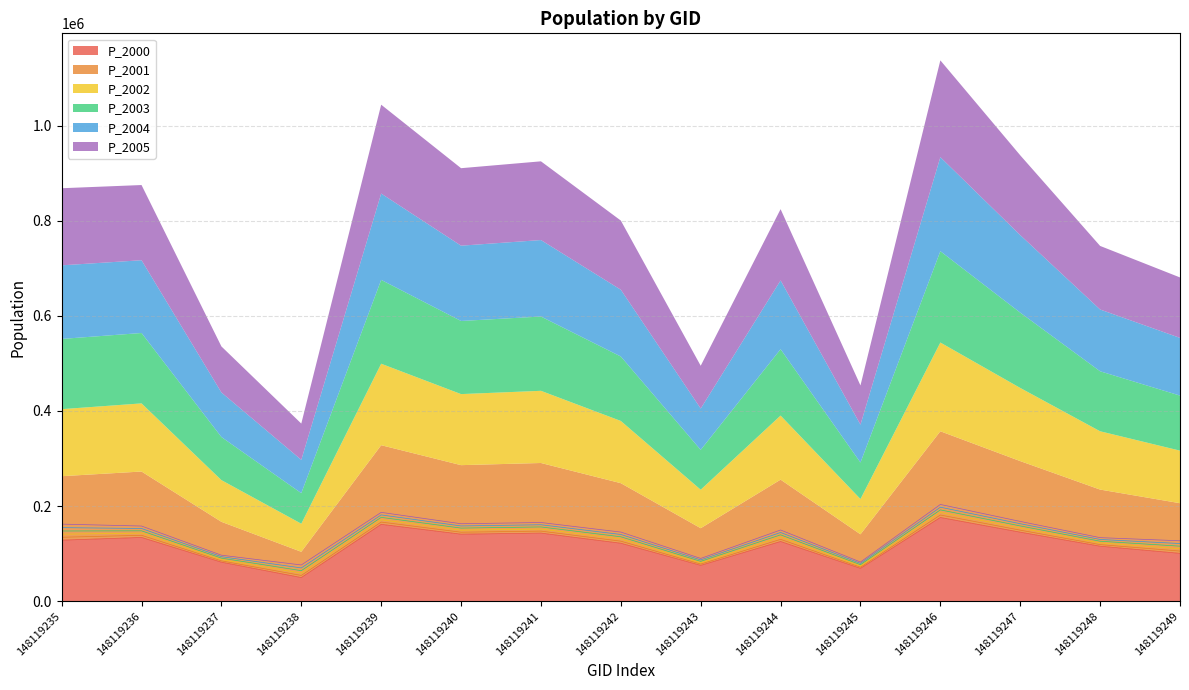

What are all the series names shown in the legend?

P_2000, P_2001, P_2002, P_2003, P_2004, P_2005